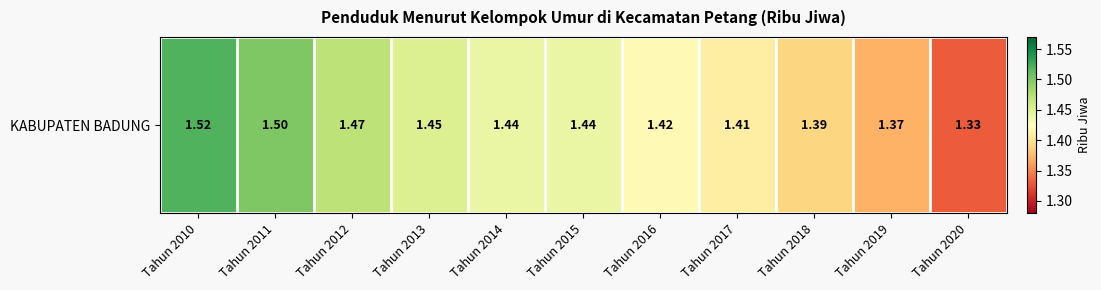

What is the difference between the second highest and minimum values?

0.2